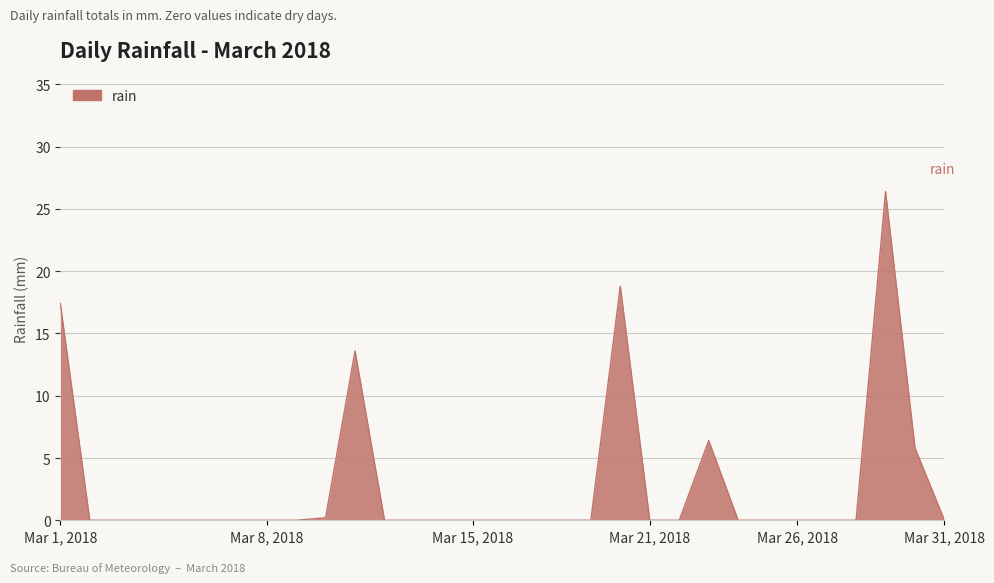

What is the difference between the maximum and minimum values?

26.4